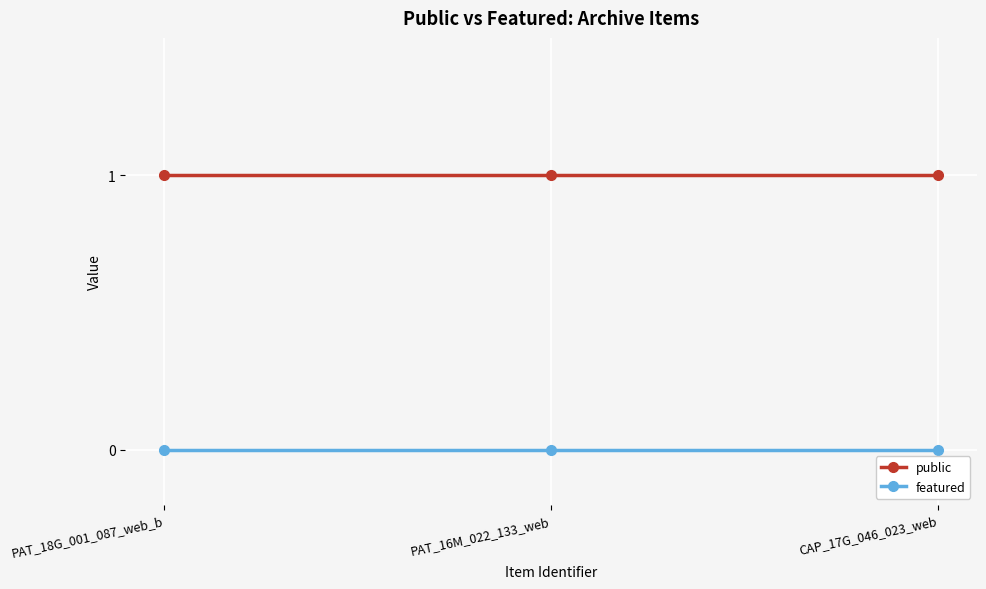

What is the sum of all public values?

3